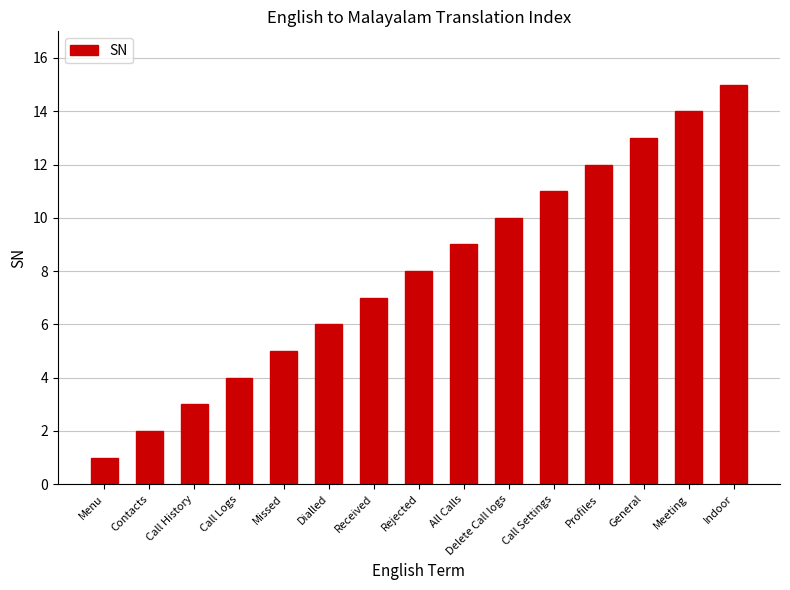

The value at Call Settings is 5. True or false?

False